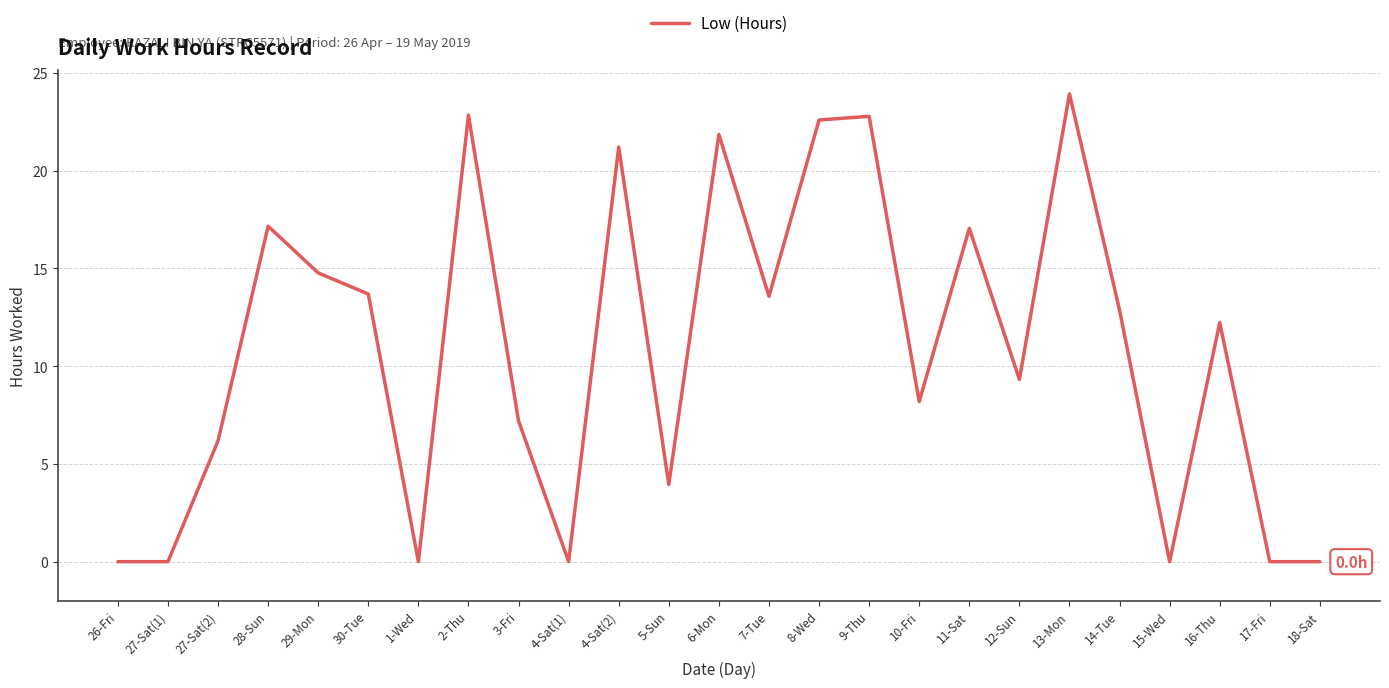

Between 6-Mon and 27-Sat(2), which is larger?

6-Mon